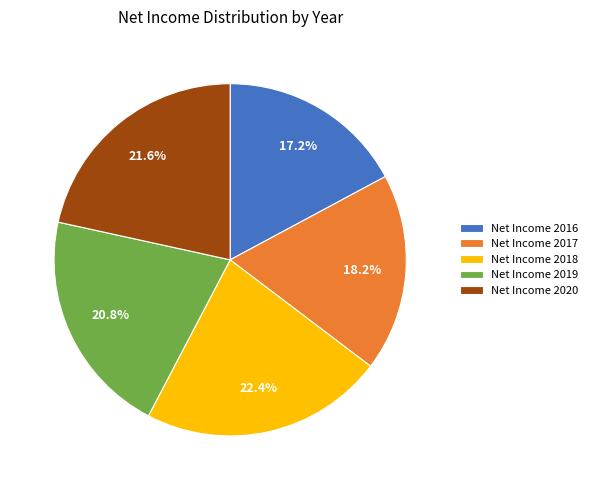

Rank the categories by value from lowest to highest.

Net Income 2016, Net Income 2017, Net Income 2019, Net Income 2020, Net Income 2018